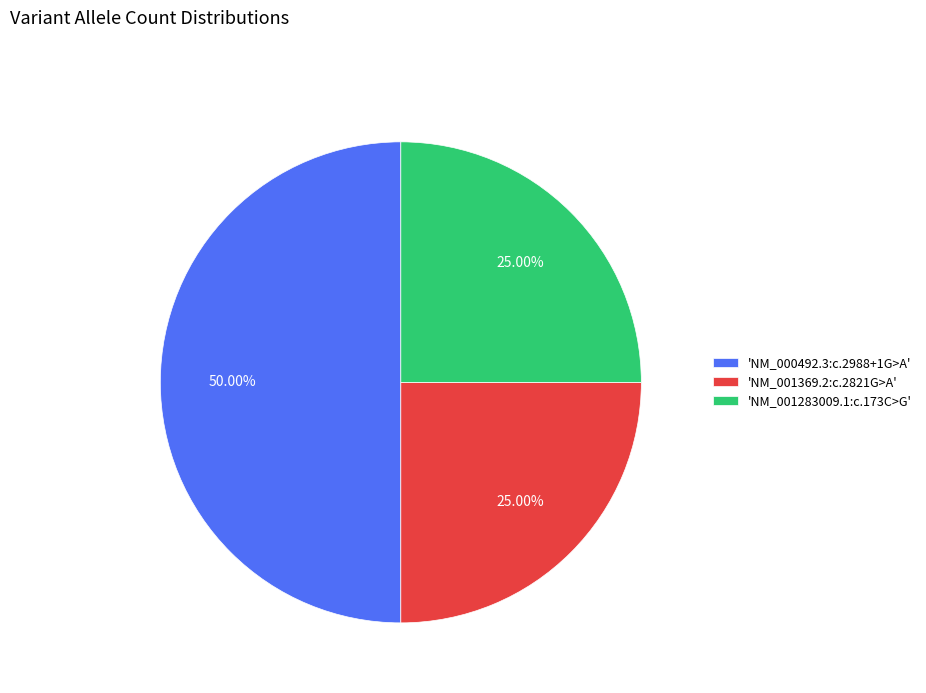

Count the number of slices in the pie.

3